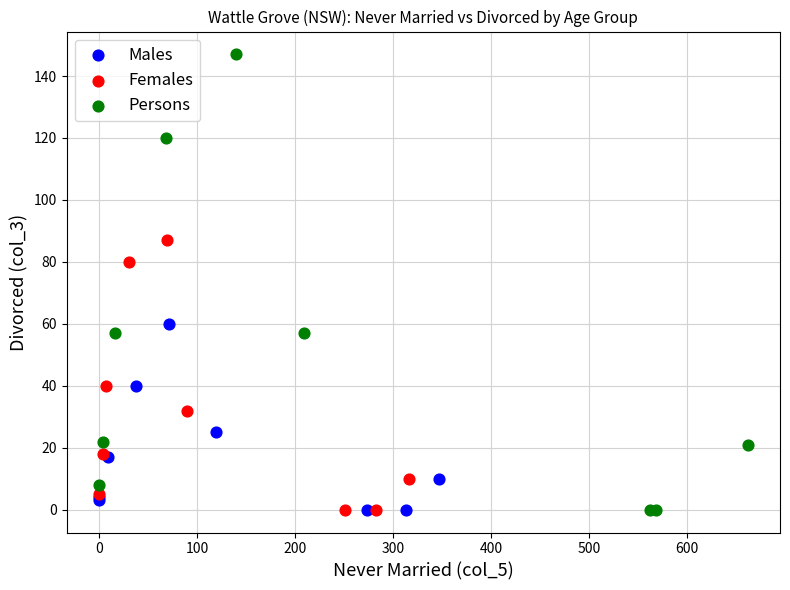

Which series contains the highest Y value?

Persons